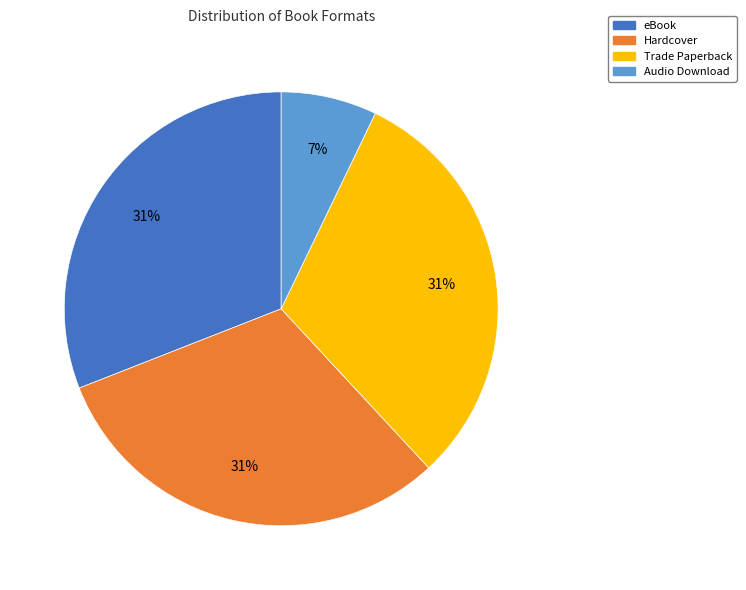

Does Hardcover represent more than half of the total?

No